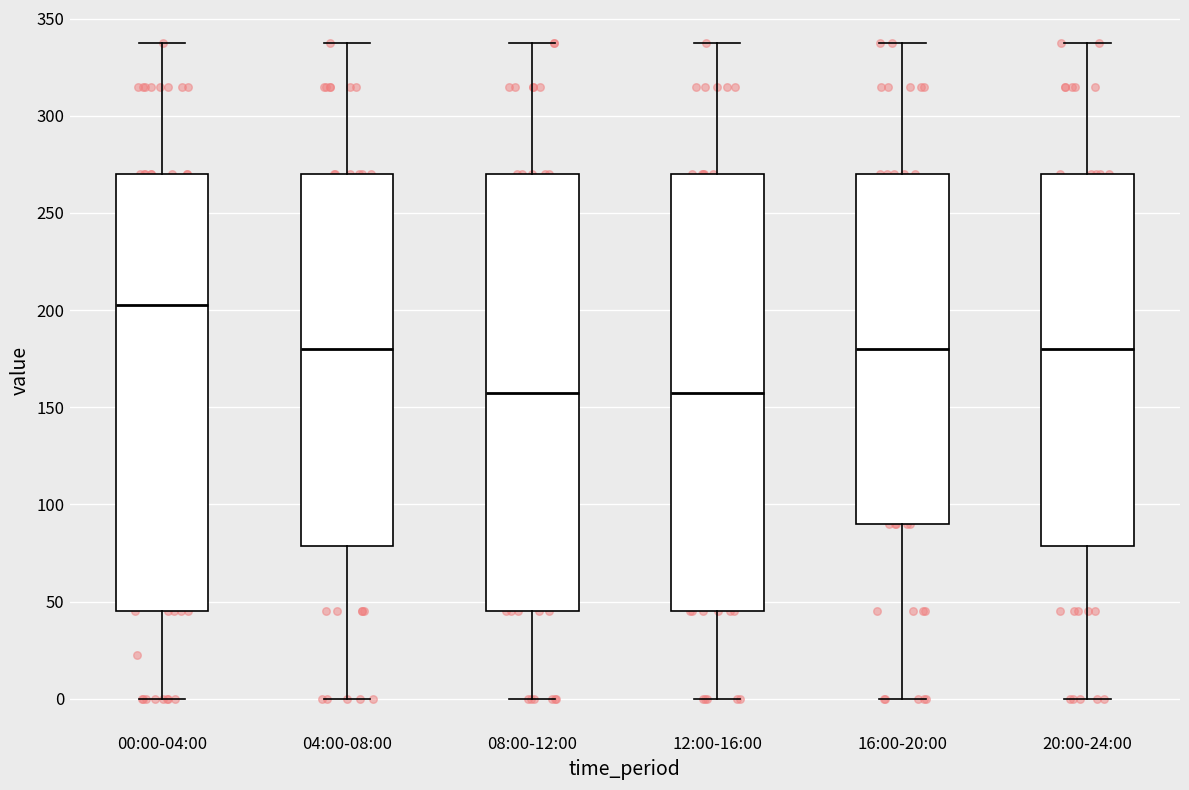

Where does the lower whisker of the box for 20:00-24:00 end on the y-axis? The values are not printed on the chart, so give them approximately, as read against the axis.

0